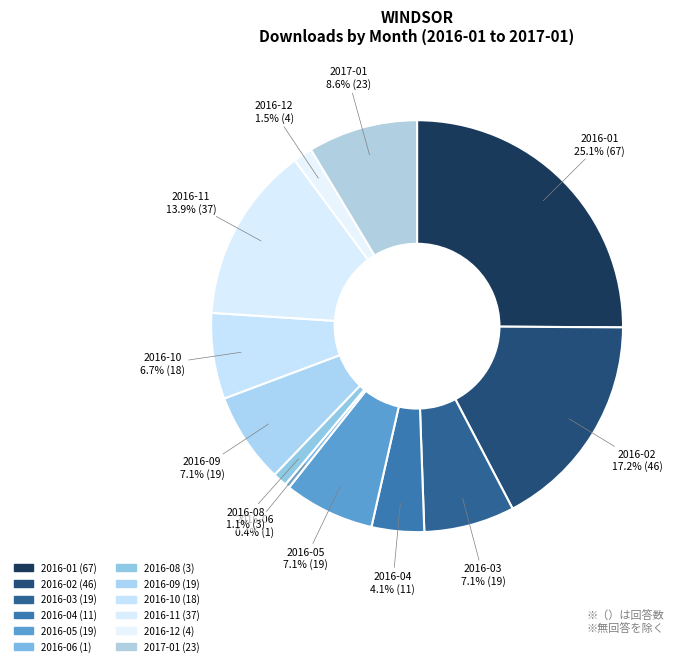

Which slice is the largest?

2016-01